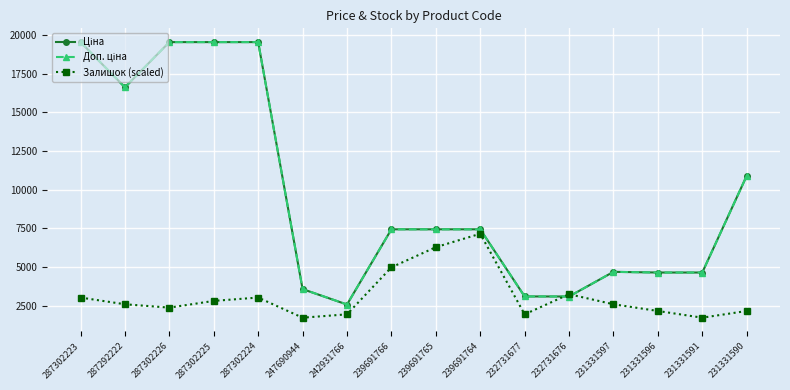

What is the sum of all Залишок (scaled) values?

49673.2